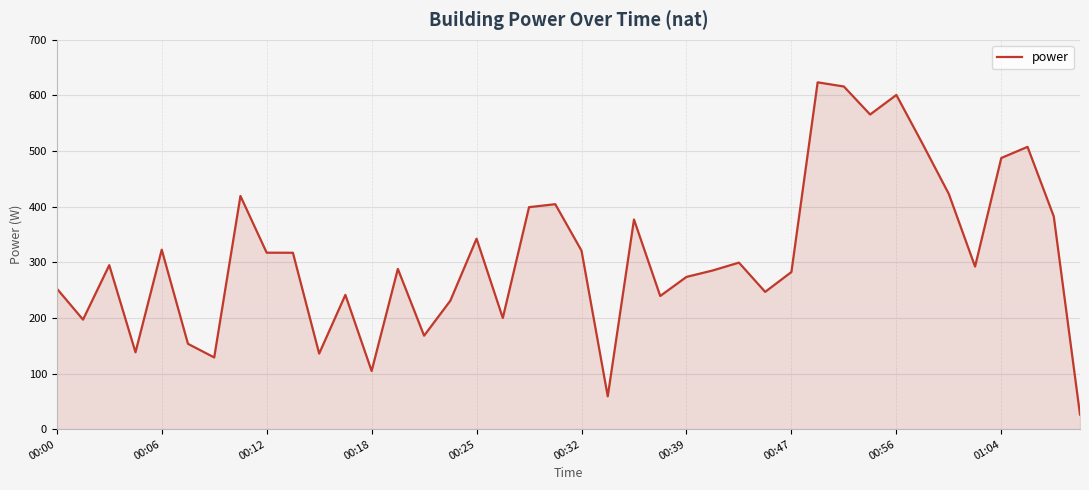

What is the greatest value displayed?

623.6